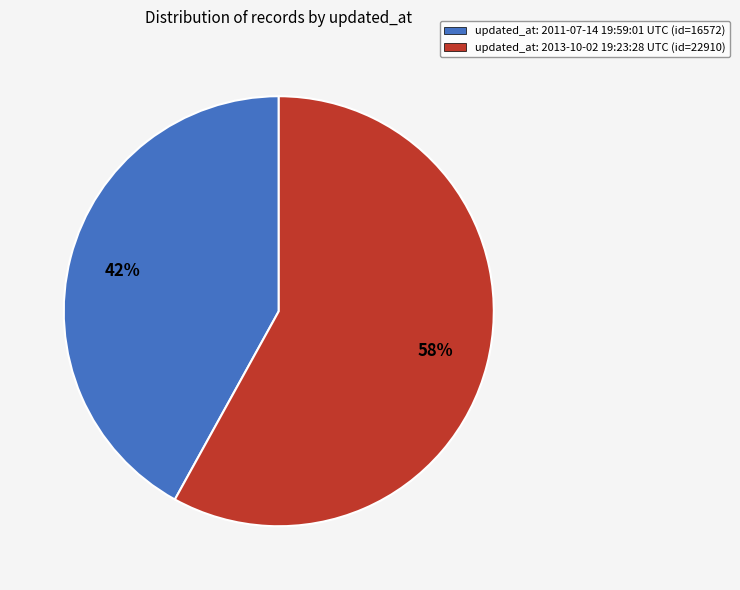

Do updated_at: 2013-10-02 19:23:28 UTC (id=22910) and updated_at: 2011-07-14 19:59:01 UTC (id=16572) together represent more than half of the pie?

Yes